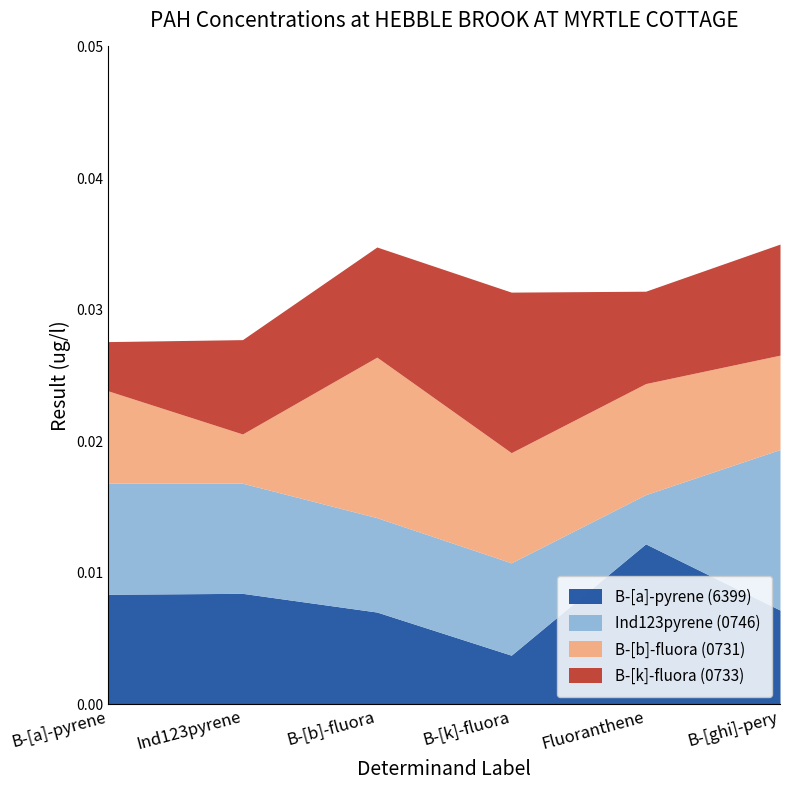

Reading right to left, list all the values displayed in this chart.

B-[a]-pyrene (6399): B-[ghi]-pery=0.0	Fluoranthene=0.0	B-[k]-fluora=0.0	B-[b]-fluora=0.0	Ind123pyrene=0.0	B-[a]-pyrene=0.0
Ind123pyrene (0746): B-[ghi]-pery=0.0	Fluoranthene=0.0	B-[k]-fluora=0.0	B-[b]-fluora=0.0	Ind123pyrene=0.0	B-[a]-pyrene=0.0
B-[b]-fluora (0731): B-[ghi]-pery=0.0	Fluoranthene=0.0	B-[k]-fluora=0.0	B-[b]-fluora=0.0	Ind123pyrene=0.0	B-[a]-pyrene=0.0
B-[k]-fluora (0733): B-[ghi]-pery=0.0	Fluoranthene=0.0	B-[k]-fluora=0.0	B-[b]-fluora=0.0	Ind123pyrene=0.0	B-[a]-pyrene=0.0